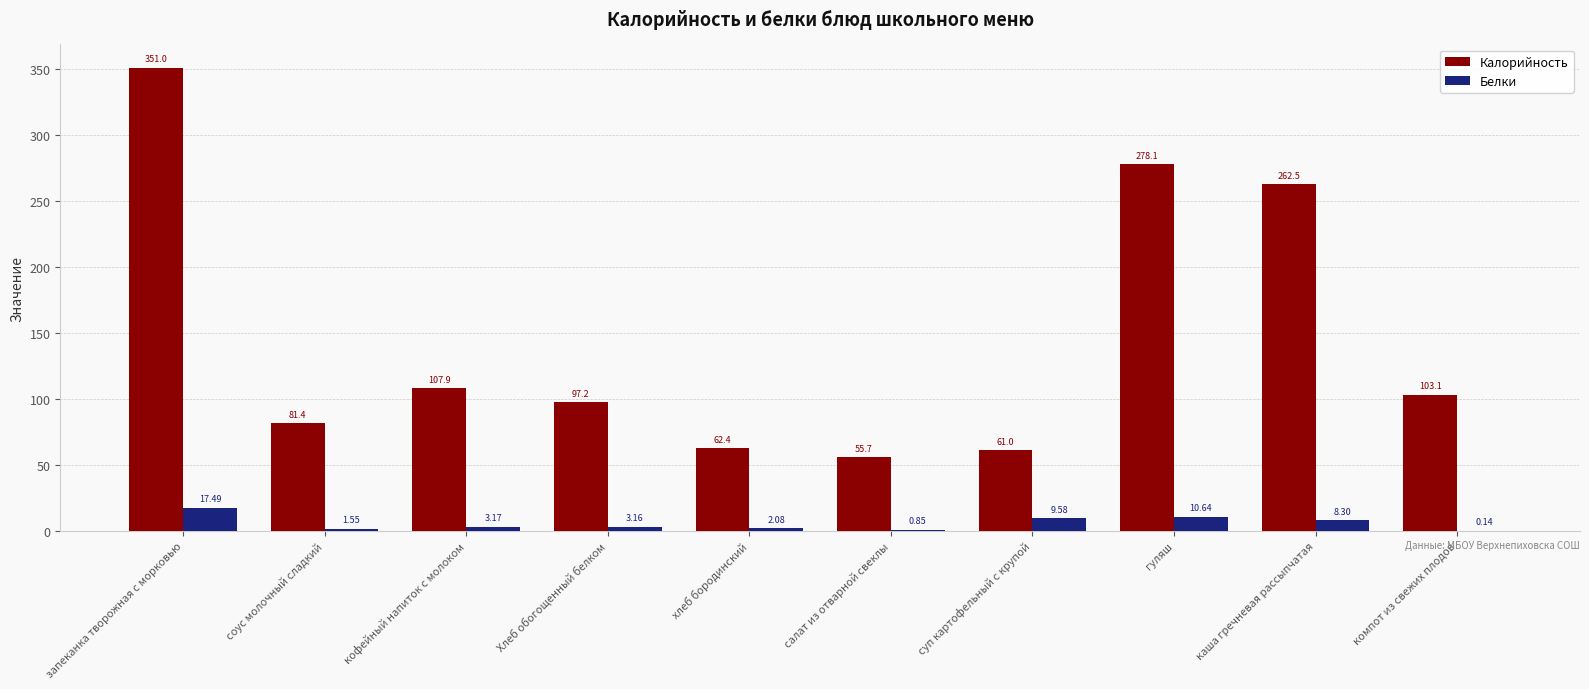

Are the bars horizontal?

No